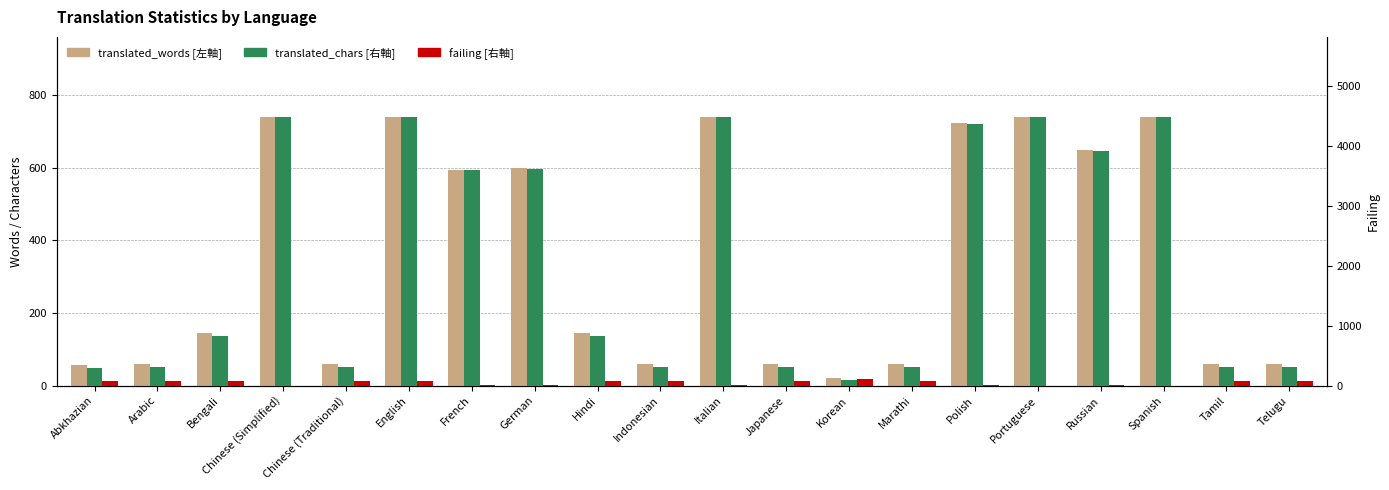

List the series in order of their peak value, highest first.

translated_chars, translated_words, failing